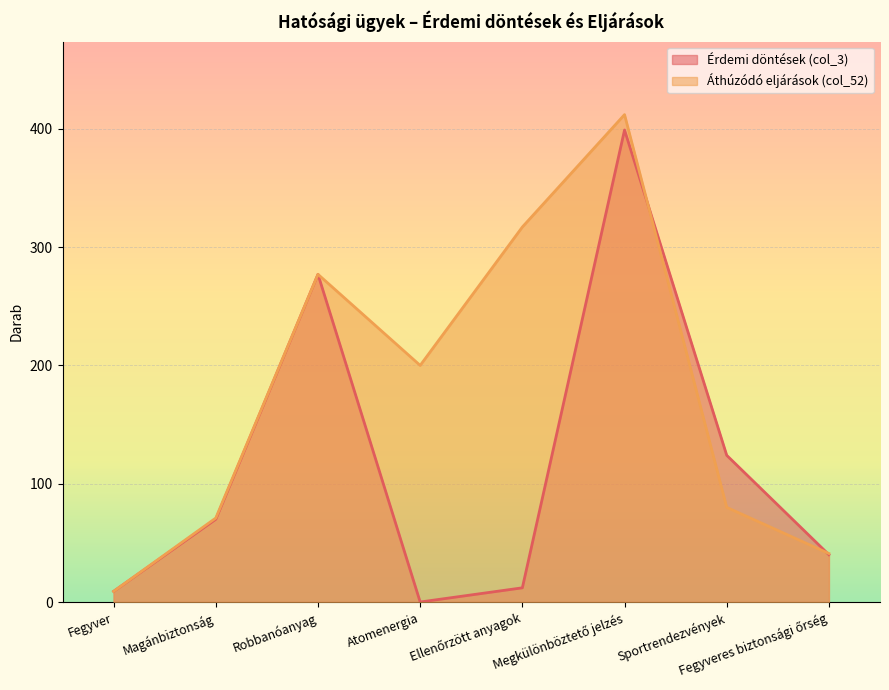

Which category has the highest value across all series?

Megkülönböztető jelzés